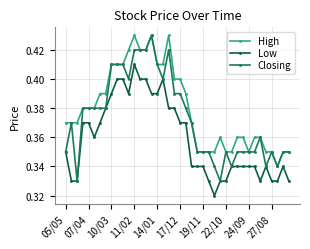

True or false: Low and High cross at least once.

False